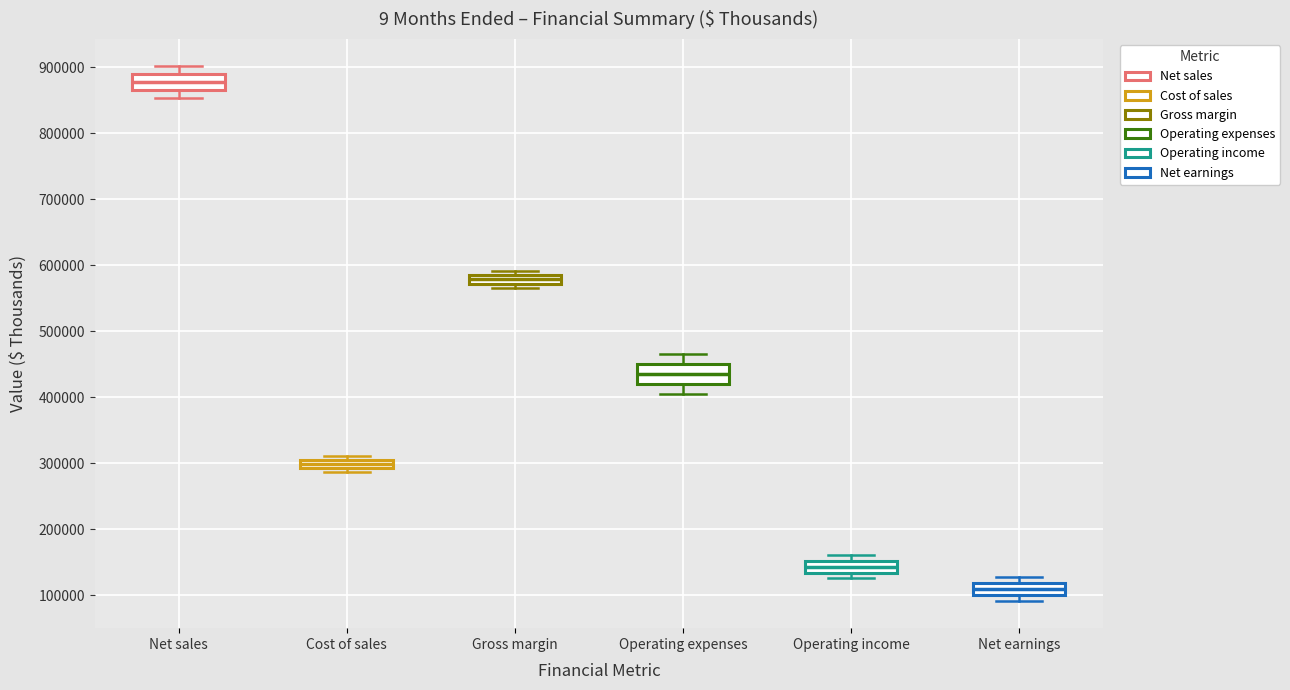

Which box's median line is the lowest?

Net earnings